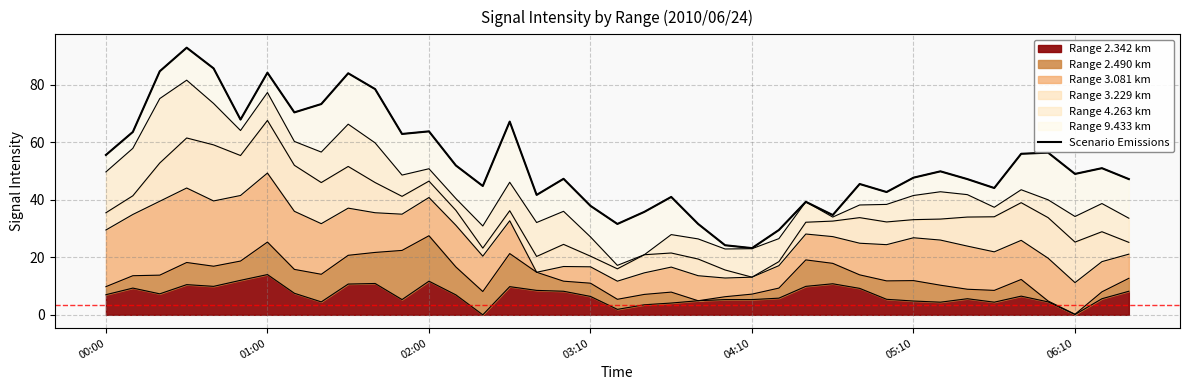

Reading left to right, list all the values displayed in this chart.

55.6	63.6	84.7	92.9	85.7	67.9	84.2	70.4	73.3	84.0	78.5	62.9	63.8	51.9	44.8	67.2	41.7	47.3	37.9	31.6	35.8	41.0	31.6	24.2	23.2	29.5	39.3	34.7	45.5	42.7	47.7	49.9	47.2	44.1	56.0	56.4	49.0	51.0	47.2